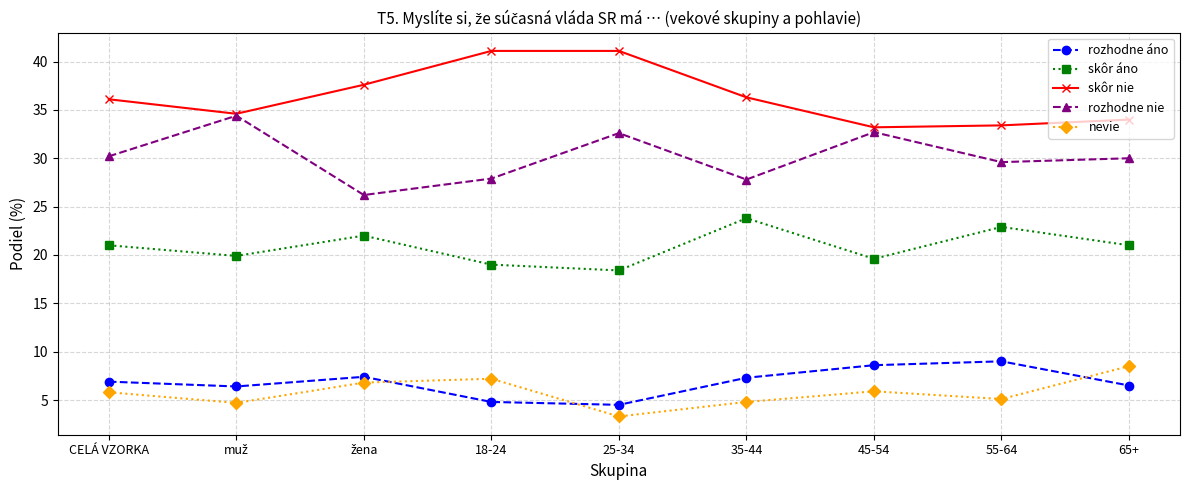

The value of skôr áno at 55-64 is 31.5. True or false?

False